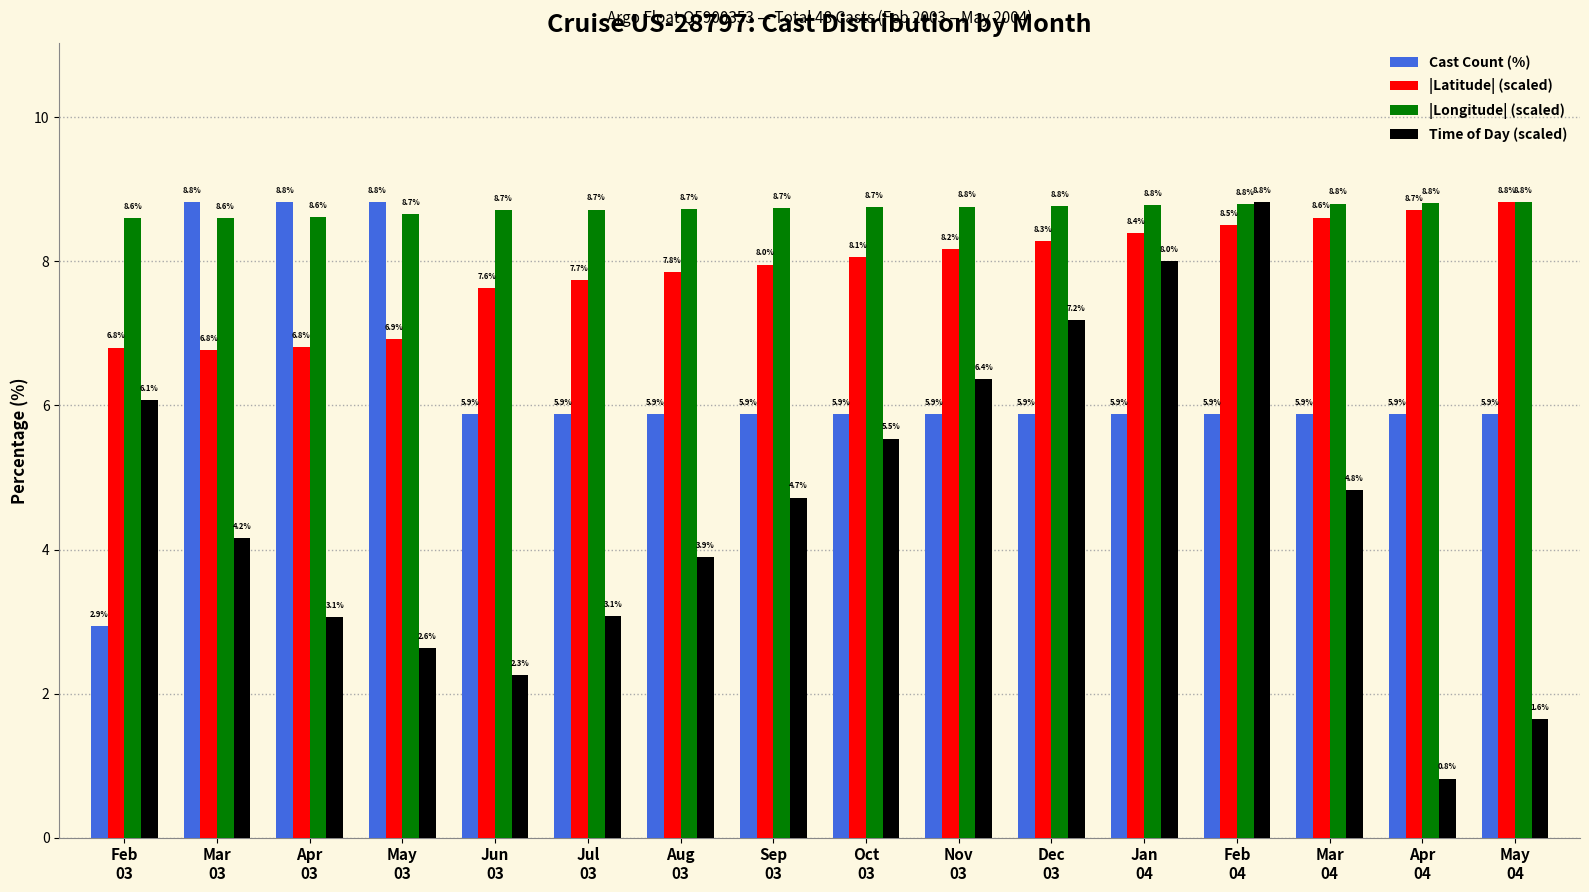

What is the highest value of the |Longitude| (scaled) series?

8.8